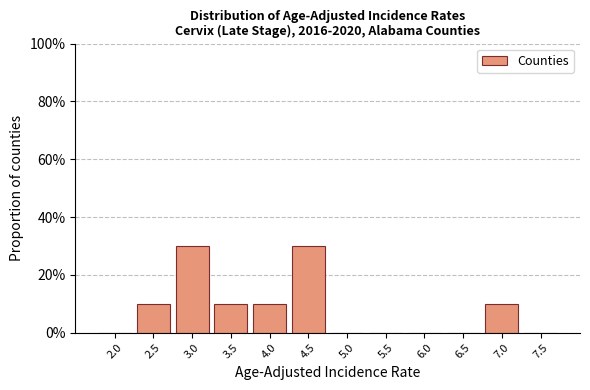

Reading right to left, transcribe all the data shown in this chart.

7.5=0	7.0=10	6.5=0	6.0=0	5.5=0	5.0=0	4.5=30	4.0=10	3.5=10	3.0=30	2.5=10	2.0=0